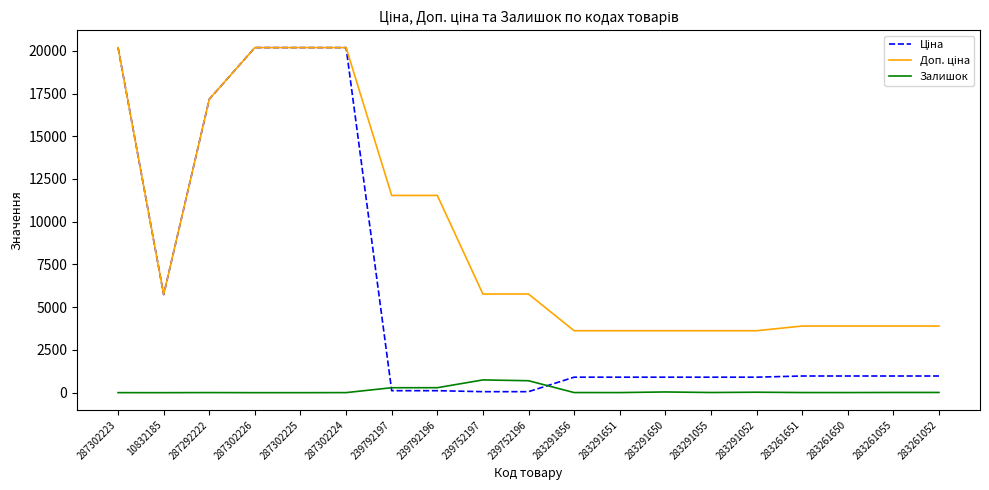

What is the greatest value displayed?

20186.0